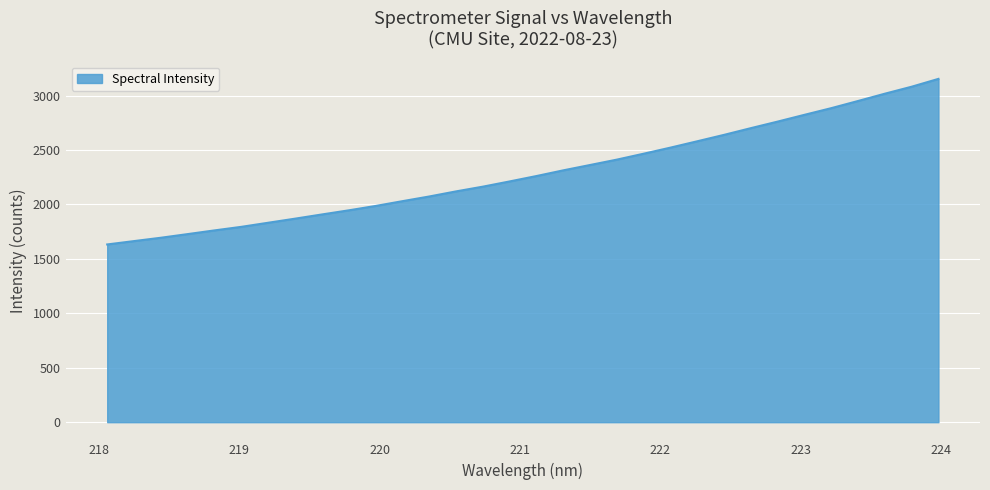

What is the greatest value displayed?

3152.9